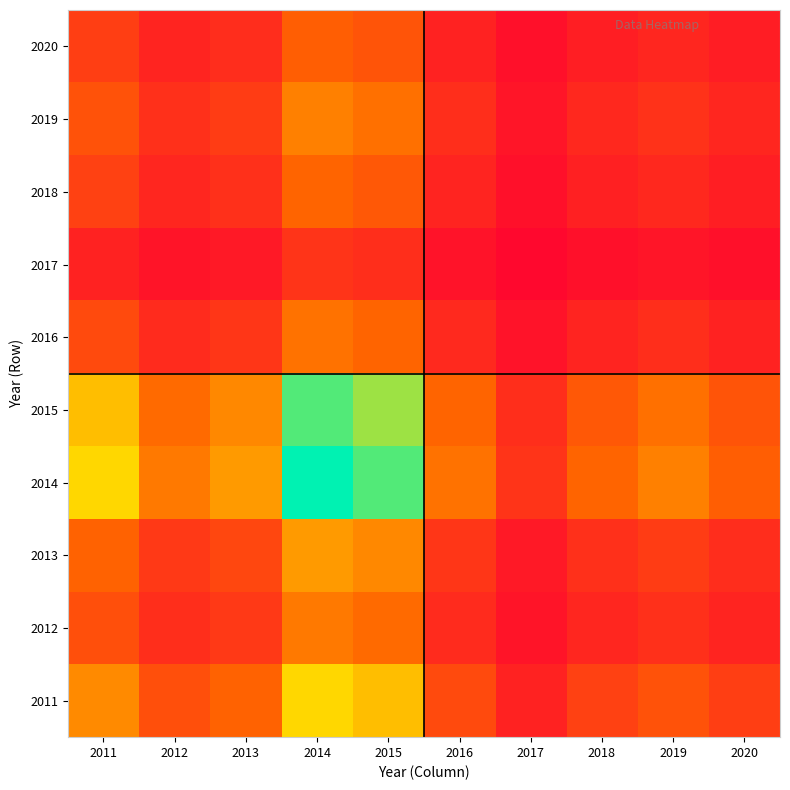

Reading left to right, transcribe all the data shown in this chart.

2011: 2011=0.4	2012=0.3	2013=0.3	2014=0.7	2015=0.6	2016=0.2	2017=0.1	2018=0.2	2019=0.3	2020=0.2
2012: 2011=0.3	2012=0.2	2013=0.2	2014=0.4	2015=0.3	2016=0.1	2017=0.1	2018=0.1	2019=0.2	2020=0.1
2013: 2011=0.3	2012=0.2	2013=0.2	2014=0.5	2015=0.4	2016=0.2	2017=0.1	2018=0.2	2019=0.2	2020=0.2
2014: 2011=0.7	2012=0.4	2013=0.5	2014=1.0	2015=0.9	2016=0.4	2017=0.2	2018=0.3	2019=0.4	2020=0.3
2015: 2011=0.6	2012=0.3	2013=0.4	2014=0.9	2015=0.8	2016=0.3	2017=0.2	2018=0.3	2019=0.4	2020=0.3
2016: 2011=0.2	2012=0.1	2013=0.2	2014=0.4	2015=0.3	2016=0.1	2017=0.1	2018=0.1	2019=0.2	2020=0.1
2017: 2011=0.1	2012=0.1	2013=0.1	2014=0.2	2015=0.2	2016=0.1	2017=0.0	2018=0.1	2019=0.1	2020=0.1
2018: 2011=0.2	2012=0.1	2013=0.2	2014=0.3	2015=0.3	2016=0.1	2017=0.1	2018=0.1	2019=0.1	2020=0.1
2019: 2011=0.3	2012=0.2	2013=0.2	2014=0.4	2015=0.4	2016=0.2	2017=0.1	2018=0.1	2019=0.2	2020=0.1
2020: 2011=0.2	2012=0.1	2013=0.2	2014=0.3	2015=0.3	2016=0.1	2017=0.1	2018=0.1	2019=0.1	2020=0.1